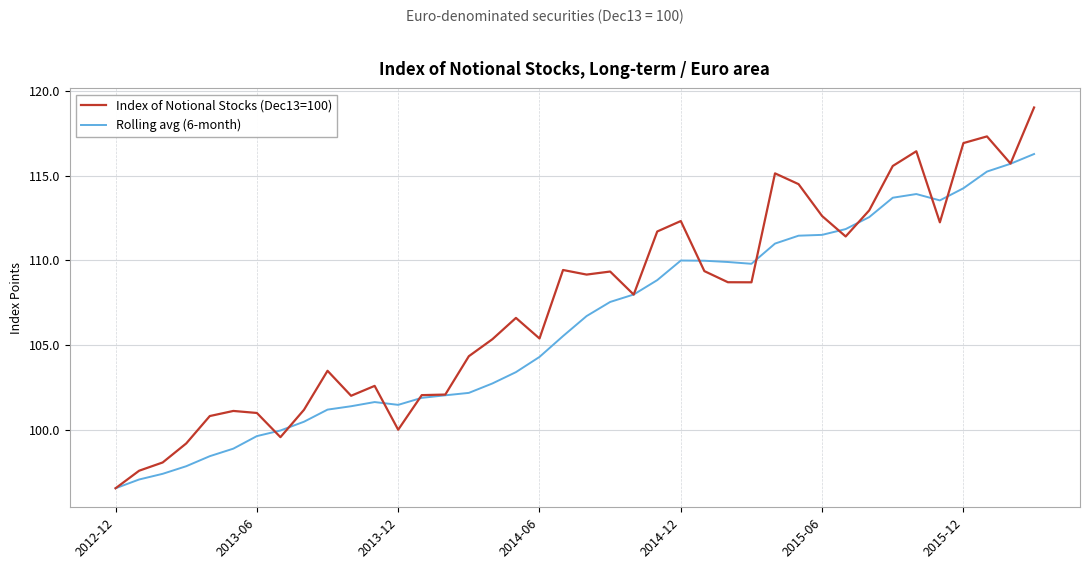

What is the lowest value of the Rolling avg (6-month) series?

96.5